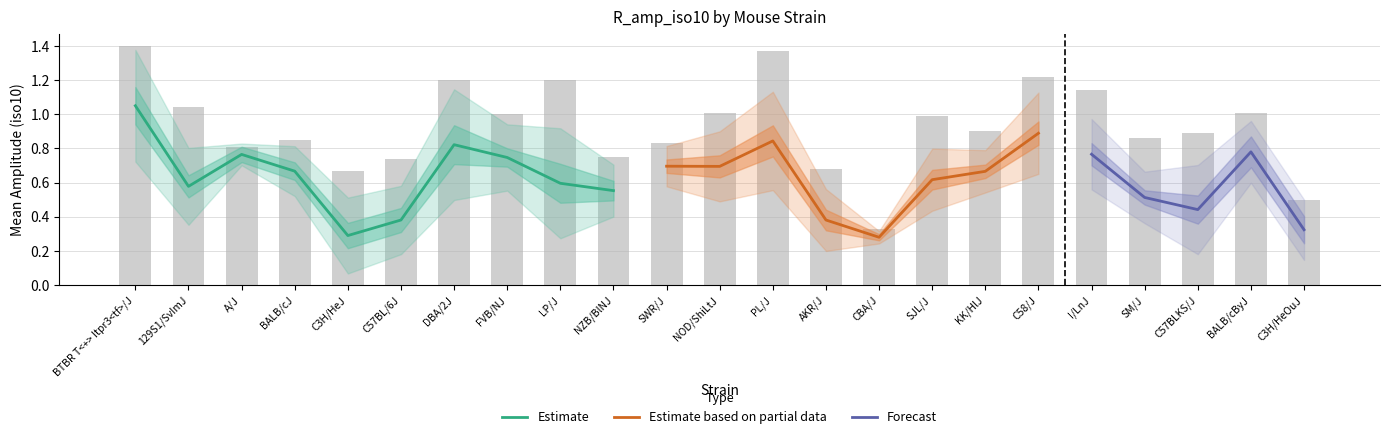

What is the label of the 6th bar from the right?

C58/J